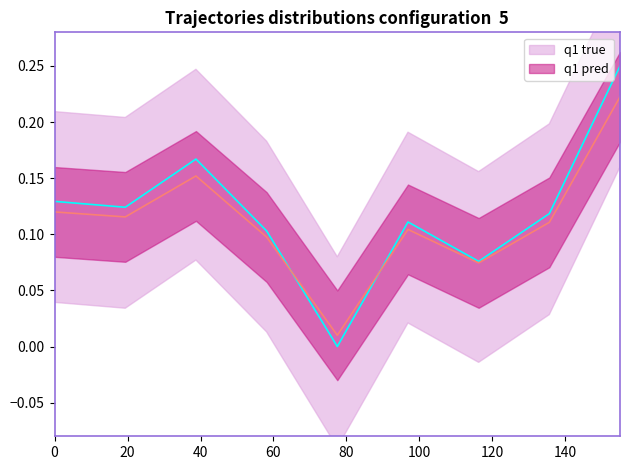

How many data points does each series have?

9